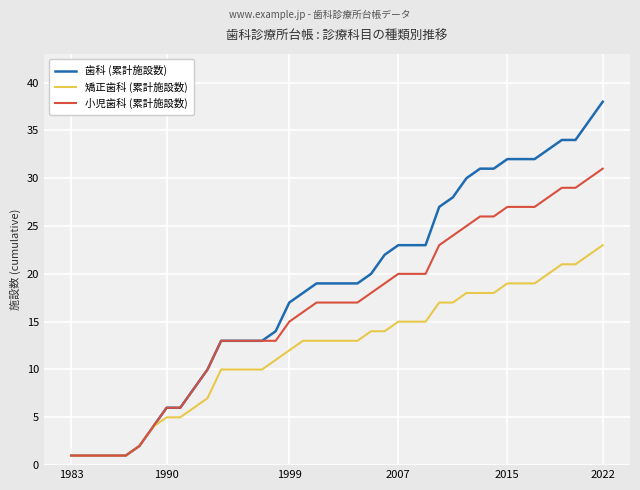

What is the maximum value for 歯科 (累計施設数)?

38